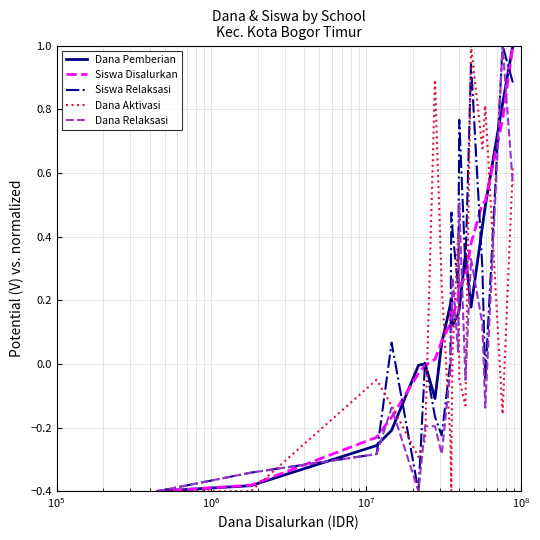

What is the highest value of the Dana Aktivasi series?

1.0